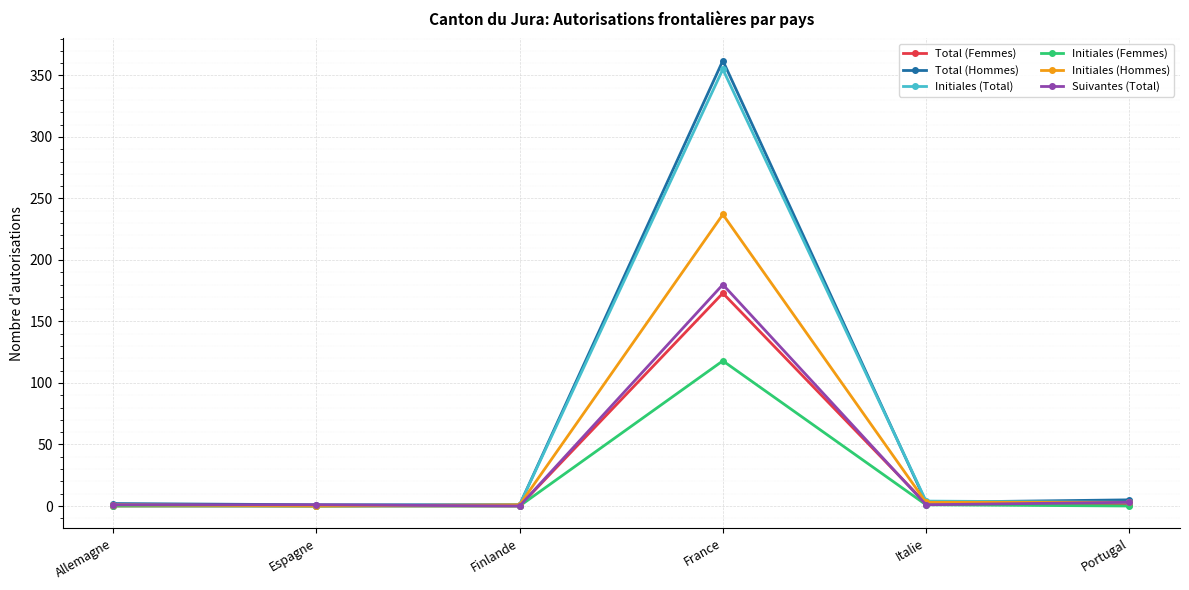

True or false: Total (Femmes) has more than 2 points higher than both neighbors.

False